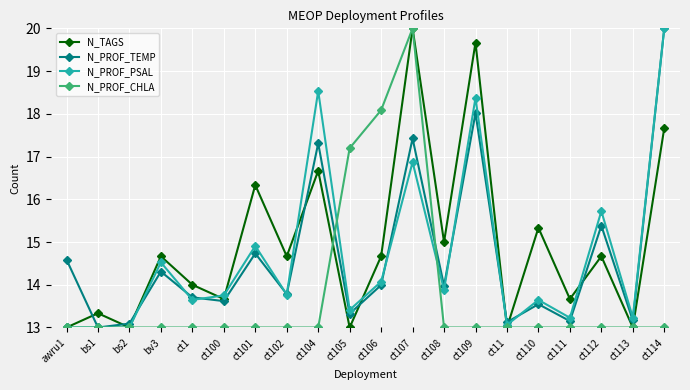

What is the approximate value of N_PROF_TEMP at ct108?

14.0